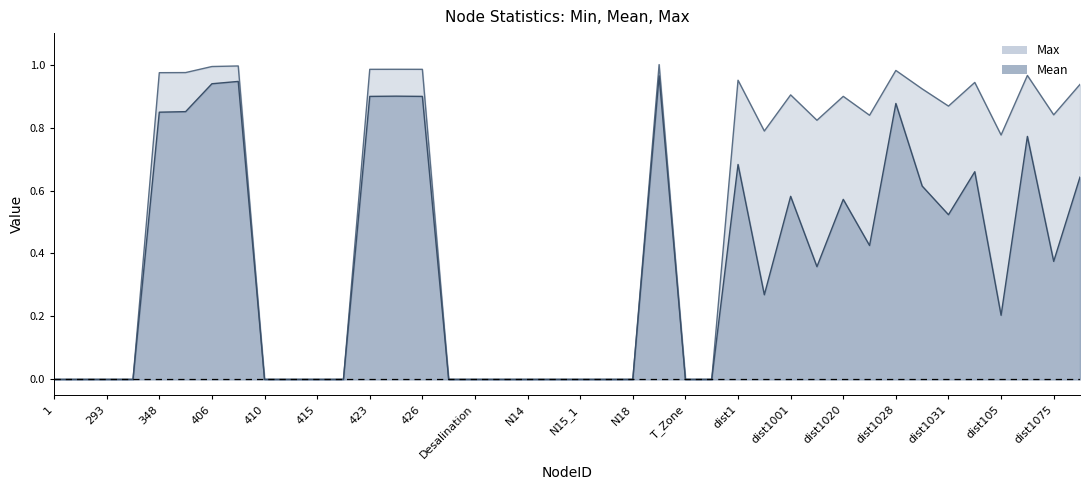

What are all the series names shown in the legend?

Max, Mean